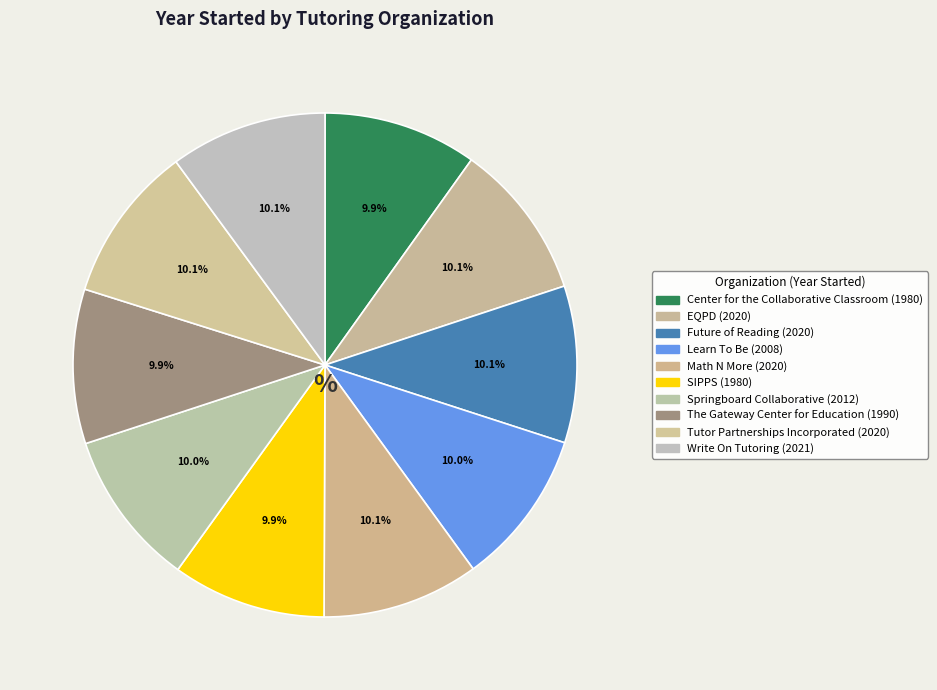

Combined, do Math N More and SIPPS account for over 50%?

No